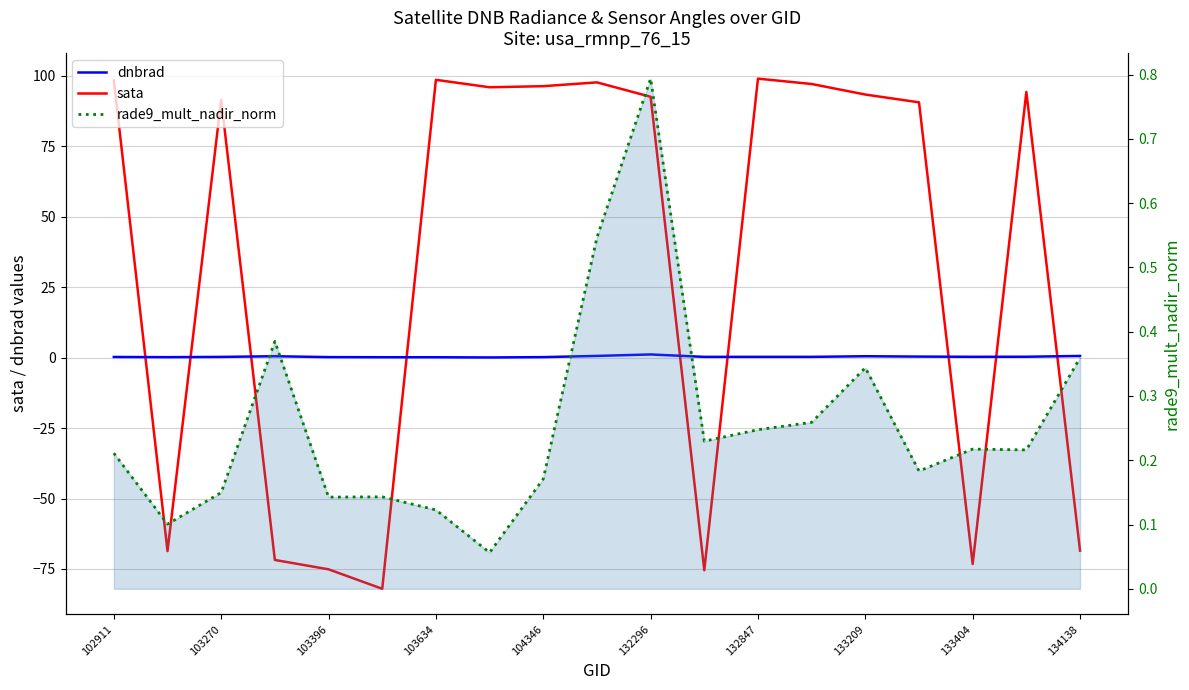

Rank the series at 133209 from highest to lowest value.

sata, dnbrad, rade9_mult_nadir_norm